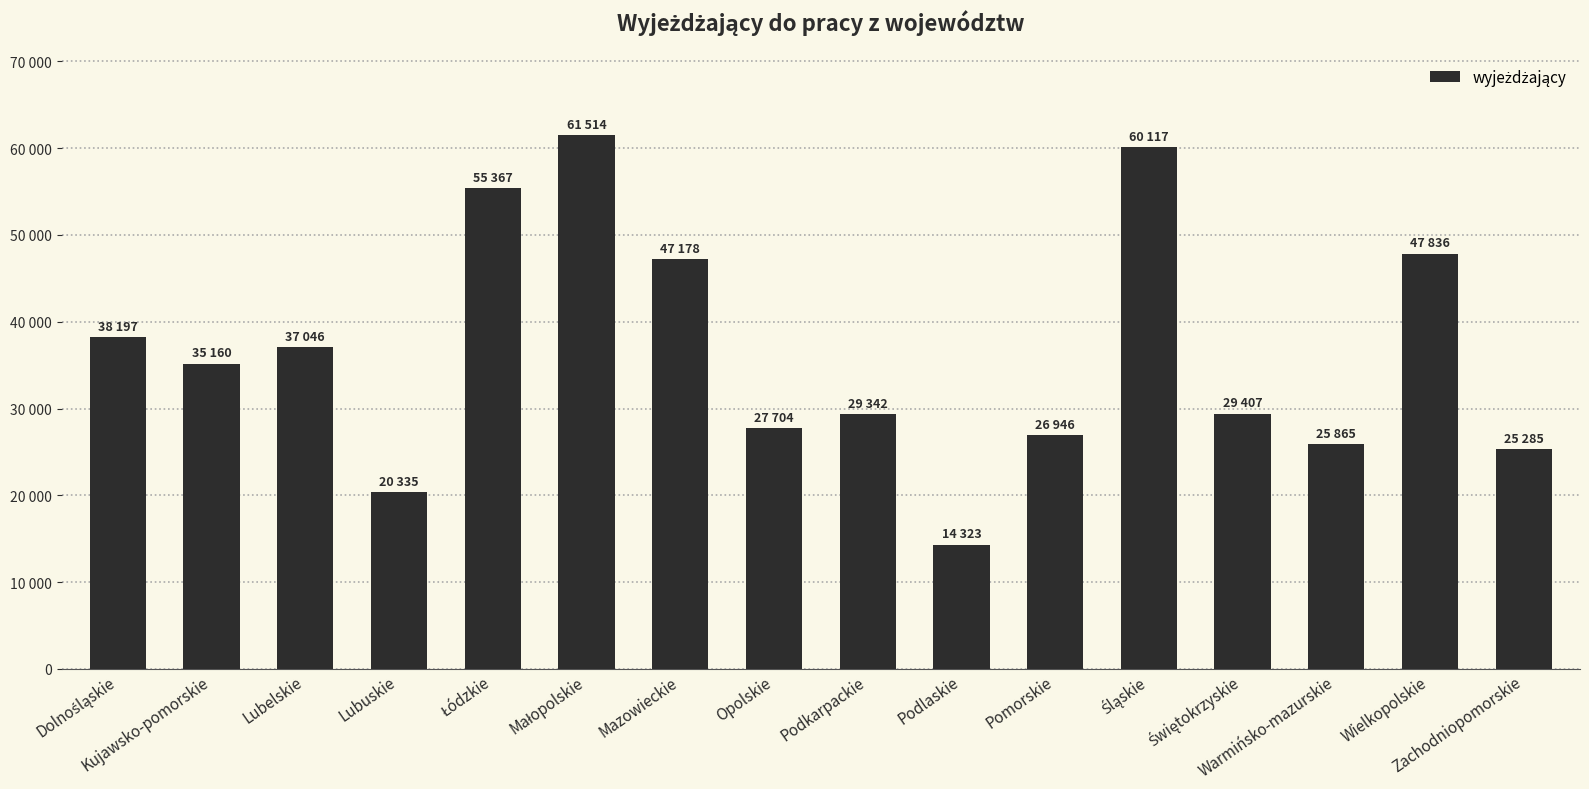

How many data points are above 35160?

7